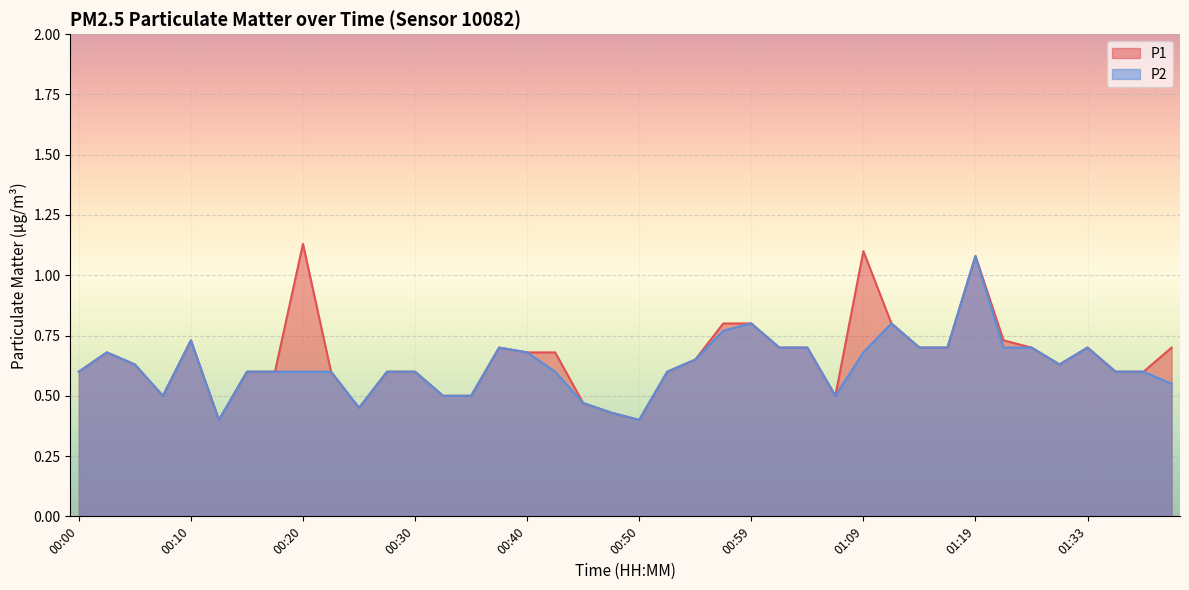

The P2 series shows 0.6 at 00:45. True or false?

False